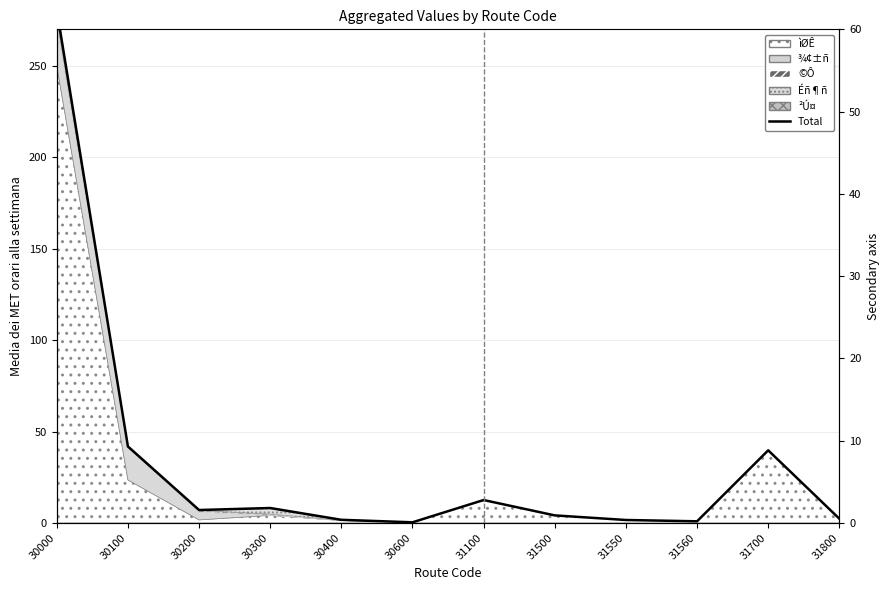

The value at 30200 is 10.2. True or false?

False